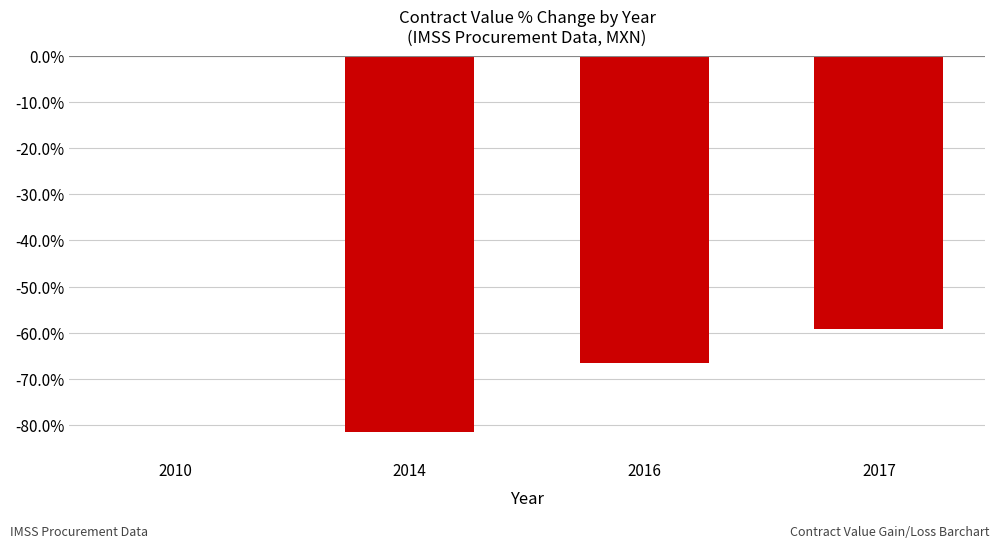

What is the sum of the values at 2017 and 2014?

-140.9